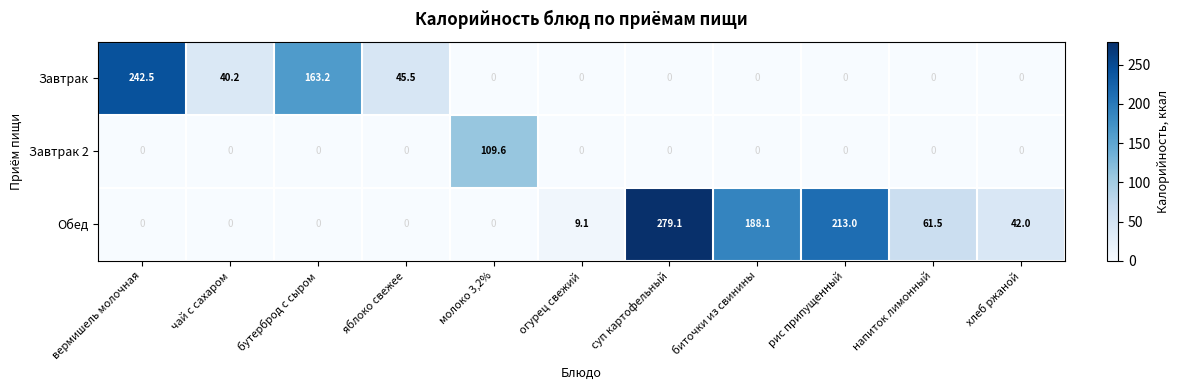

At which label is Завтрак closest to 121?

бутерброд с сыром